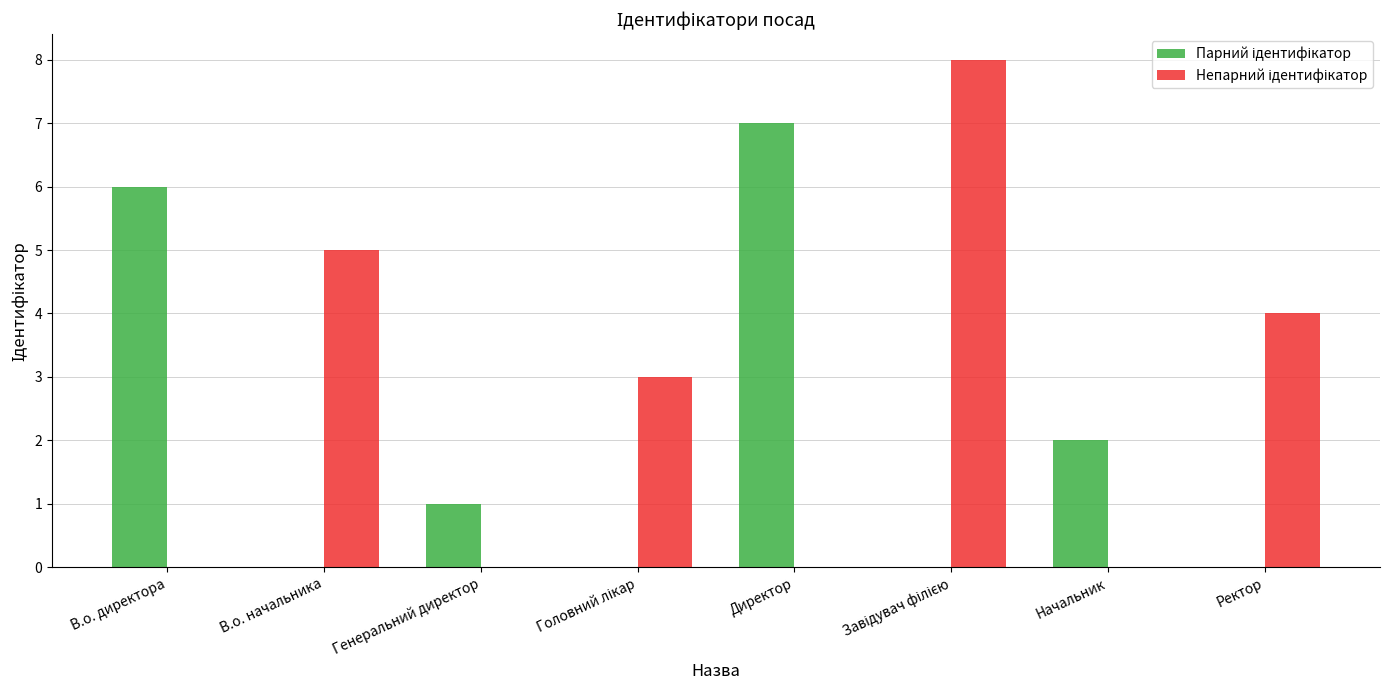

What is the total value across all series at Директор?

7